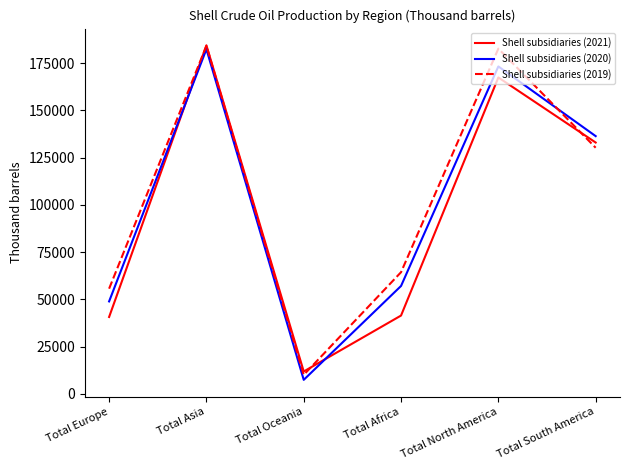

At how many categories does at least one series exceed 65285?

3